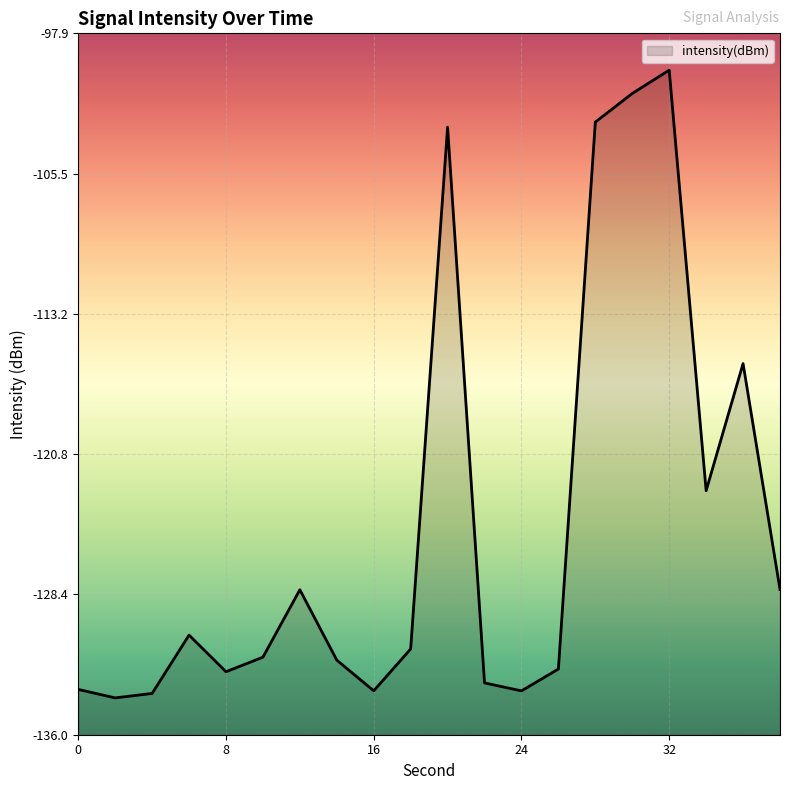

What is the value of the 17th point from the left?

-99.9